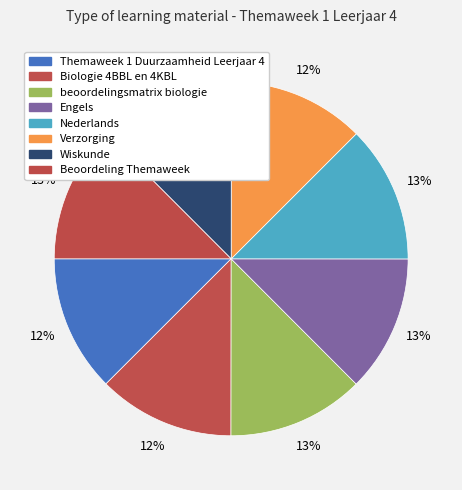

What is the total percentage of Biologie 4BBL en 4KBL and Engels?

25.0%